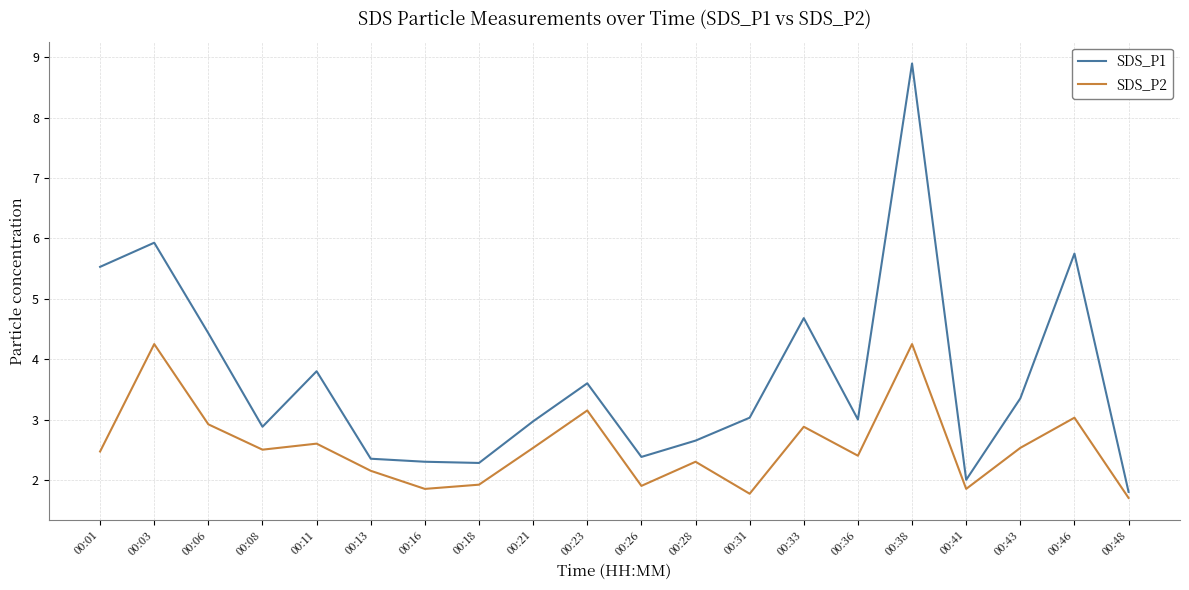

What are all the series names shown in the legend?

SDS_P1, SDS_P2